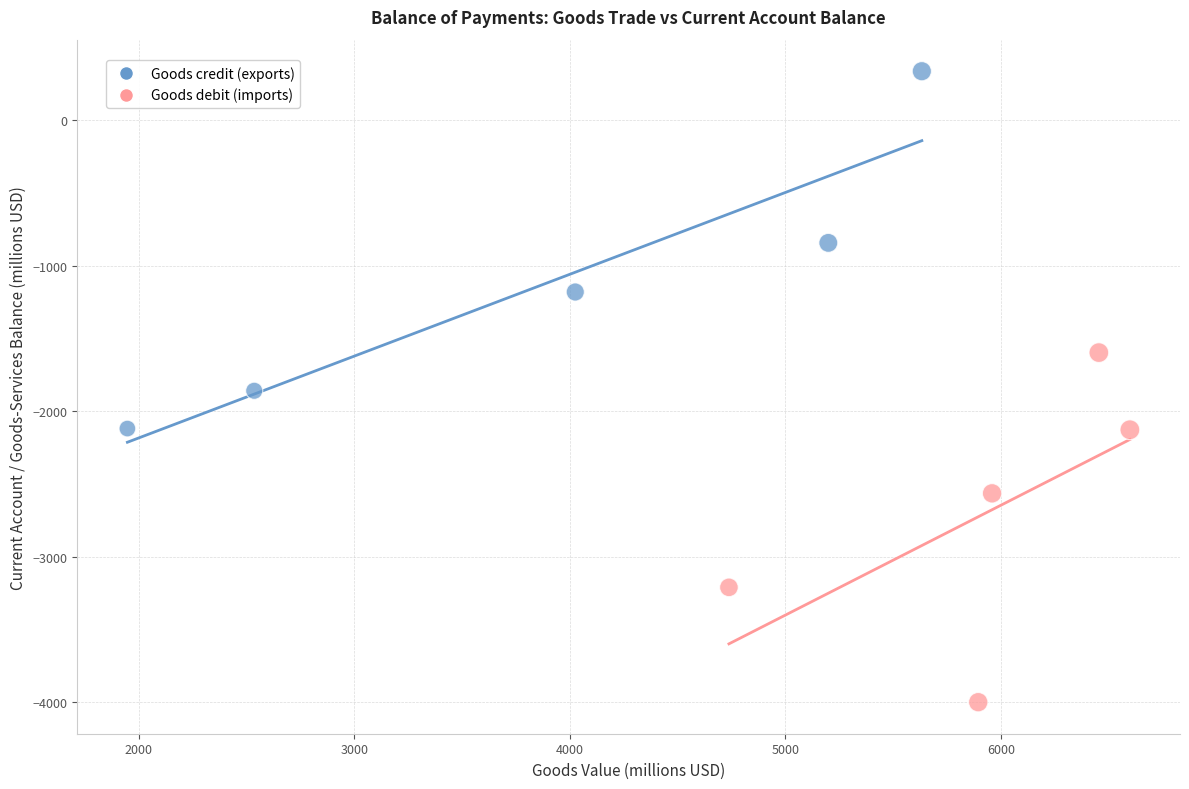

Which series contains the lowest Y value?

Goods debit (imports)